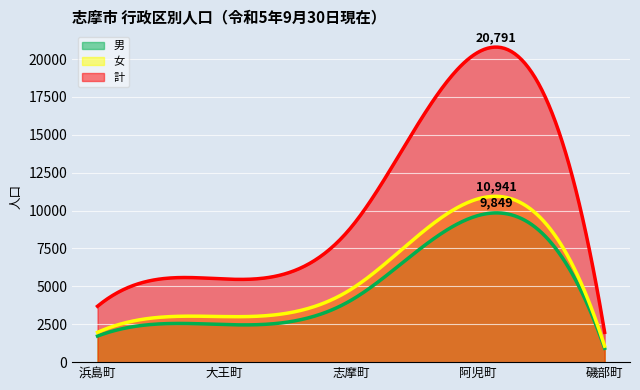

How many values in the 女 series exceed 3006?

2